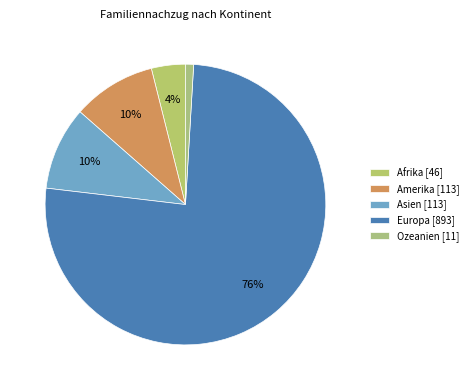

Between Amerika and Afrika, which is larger?

Amerika